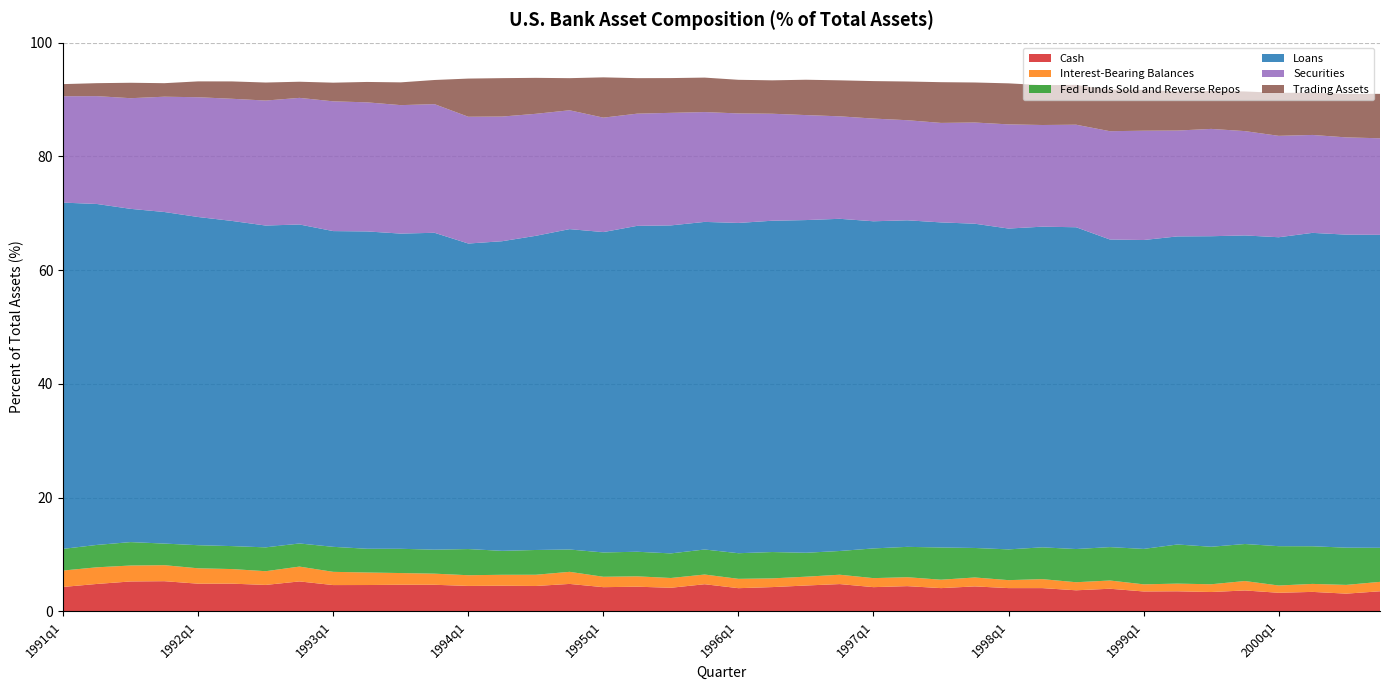

Reading left to right, transcribe all the data shown in this chart.

Cash: 1991q1=4.3	1991q2=4.8	1991q3=5.2	1991q4=5.3	1992q1=4.9	1992q2=4.9	1992q3=4.6	1992q4=5.3	1993q1=4.6	1993q2=4.6	1993q3=4.7	1993q4=4.7	1994q1=4.5	1994q2=4.5	1994q3=4.5	1994q4=4.8	1995q1=4.2	1995q2=4.3	1995q3=4.1	1995q4=4.8	1996q1=4.1	1996q2=4.3	1996q3=4.5	1996q4=4.8	1997q1=4.2	1997q2=4.4	1997q3=4.1	1997q4=4.4	1998q1=4.1	1998q2=4.1	1998q3=3.7	1998q4=4.0	1999q1=3.5	1999q2=3.5	1999q3=3.4	1999q4=3.7	2000q1=3.3	2000q2=3.4	2000q3=3.1	2000q4=3.5
Interest-Bearing Balances: 1991q1=2.9	1991q2=2.9	1991q3=2.8	1991q4=2.8	1992q1=2.7	1992q2=2.6	1992q3=2.4	1992q4=2.6	1993q1=2.3	1993q2=2.2	1993q3=2.1	1993q4=2.0	1994q1=1.9	1994q2=1.9	1994q3=2.0	1994q4=2.1	1995q1=1.8	1995q2=1.8	1995q3=1.7	1995q4=1.7	1996q1=1.6	1996q2=1.5	1996q3=1.6	1996q4=1.6	1997q1=1.6	1997q2=1.6	1997q3=1.5	1997q4=1.6	1998q1=1.4	1998q2=1.6	1998q3=1.4	1998q4=1.4	1999q1=1.3	1999q2=1.3	1999q3=1.4	1999q4=1.7	2000q1=1.3	2000q2=1.4	2000q3=1.5	2000q4=1.7
Fed Funds Sold and Reverse Repos: 1991q1=3.8	1991q2=3.9	1991q3=4.1	1991q4=3.8	1992q1=4.1	1992q2=4.0	1992q3=4.2	1992q4=4.1	1993q1=4.4	1993q2=4.2	1993q3=4.3	1993q4=4.2	1994q1=4.6	1994q2=4.2	1994q3=4.4	1994q4=3.9	1995q1=4.3	1995q2=4.3	1995q3=4.3	1995q4=4.4	1996q1=4.5	1996q2=4.6	1996q3=4.2	1996q4=4.2	1997q1=5.2	1997q2=5.3	1997q3=5.7	1997q4=5.2	1998q1=5.4	1998q2=5.6	1998q3=5.8	1998q4=5.9	1999q1=6.2	1999q2=6.9	1999q3=6.6	1999q4=6.5	2000q1=6.9	2000q2=6.6	2000q3=6.5	2000q4=6.0
Loans: 1991q1=60.9	1991q2=60.0	1991q3=58.6	1991q4=58.3	1992q1=57.7	1992q2=57.2	1992q3=56.6	1992q4=56.1	1993q1=55.5	1993q2=55.8	1993q3=55.4	1993q4=55.7	1994q1=53.7	1994q2=54.4	1994q3=55.2	1994q4=56.3	1995q1=56.3	1995q2=57.3	1995q3=57.7	1995q4=57.6	1996q1=58.1	1996q2=58.3	1996q3=58.5	1996q4=58.4	1997q1=57.5	1997q2=57.4	1997q3=57.2	1997q4=57.0	1998q1=56.4	1998q2=56.4	1998q3=56.6	1998q4=54.1	1999q1=54.3	1999q2=54.2	1999q3=54.6	1999q4=54.3	2000q1=54.3	2000q2=55.1	2000q3=55.0	2000q4=55.0
Securities: 1991q1=18.7	1991q2=19.0	1991q3=19.5	1991q4=20.3	1992q1=21.1	1992q2=21.5	1992q3=22.0	1992q4=22.3	1993q1=22.8	1993q2=22.7	1993q3=22.6	1993q4=22.6	1994q1=22.3	1994q2=21.9	1994q3=21.5	1994q4=20.9	1995q1=20.1	1995q2=19.7	1995q3=19.8	1995q4=19.3	1996q1=19.3	1996q2=18.8	1996q3=18.5	1996q4=18.0	1997q1=18.1	1997q2=17.6	1997q3=17.5	1997q4=17.8	1998q1=18.3	1998q2=17.9	1998q3=18.0	1998q4=19.0	1999q1=19.2	1999q2=18.6	1999q3=18.9	1999q4=18.3	2000q1=17.8	2000q2=17.2	2000q3=17.1	2000q4=17.0
Trading Assets: 1991q1=2.1	1991q2=2.3	1991q3=2.7	1991q4=2.4	1992q1=2.8	1992q2=3.1	1992q3=3.2	1992q4=2.8	1993q1=3.3	1993q2=3.6	1993q3=4.0	1993q4=4.2	1994q1=6.7	1994q2=6.8	1994q3=6.3	1994q4=5.6	1995q1=7.1	1995q2=6.2	1995q3=6.1	1995q4=6.1	1996q1=5.9	1996q2=5.9	1996q3=6.2	1996q4=6.3	1997q1=6.6	1997q2=6.8	1997q3=7.2	1997q4=7.0	1998q1=7.2	1998q2=7.0	1998q3=7.0	1998q4=7.3	1999q1=7.2	1999q2=6.9	1999q3=6.7	1999q4=7.0	2000q1=7.6	2000q2=7.4	2000q3=7.7	2000q4=7.8